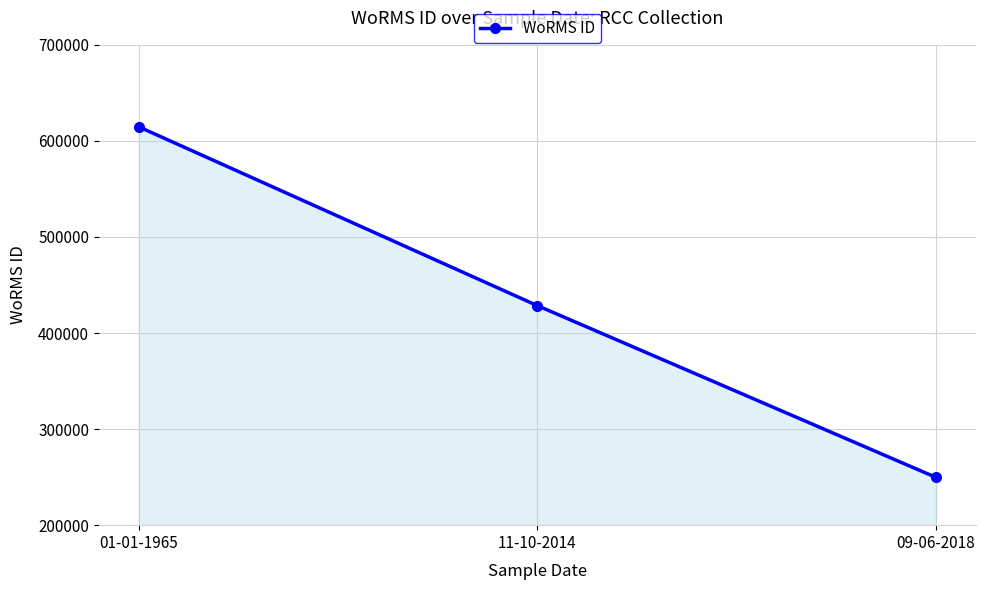

Which label corresponds to the smallest value in the chart?

09-06-2018